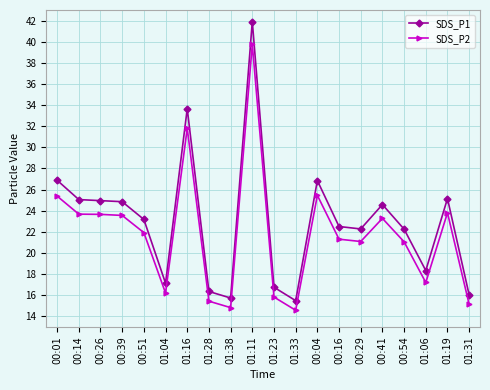

What is the sum of all SDS_P2 values?

434.8